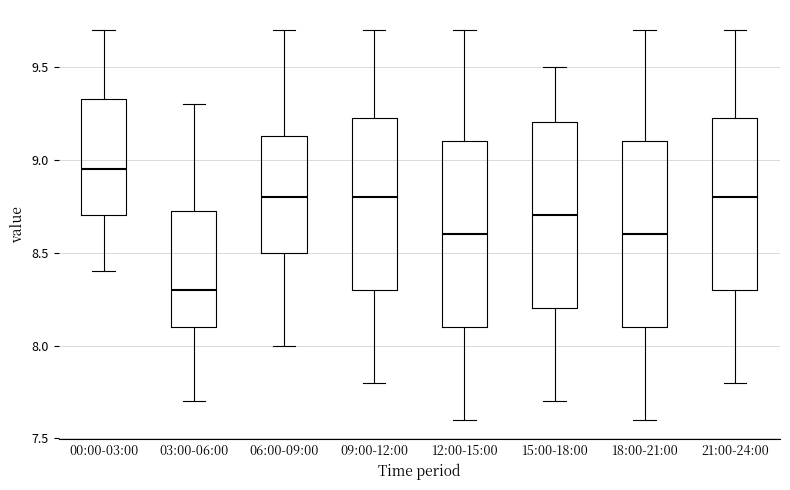

Where does the median line of the box for 06:00-09:00 sit on the y-axis? The values are not printed on the chart, so give them approximately, as read against the axis.

8.80